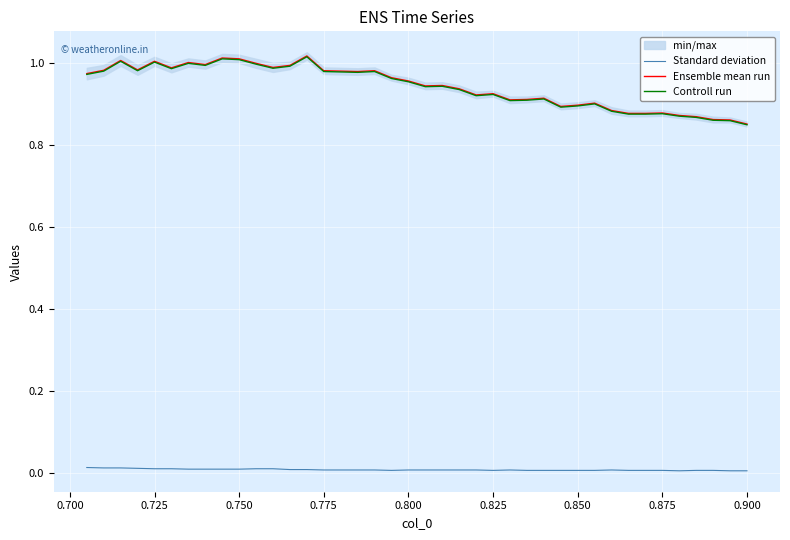

Which series has the largest range (max minus min)?

Ensemble mean run